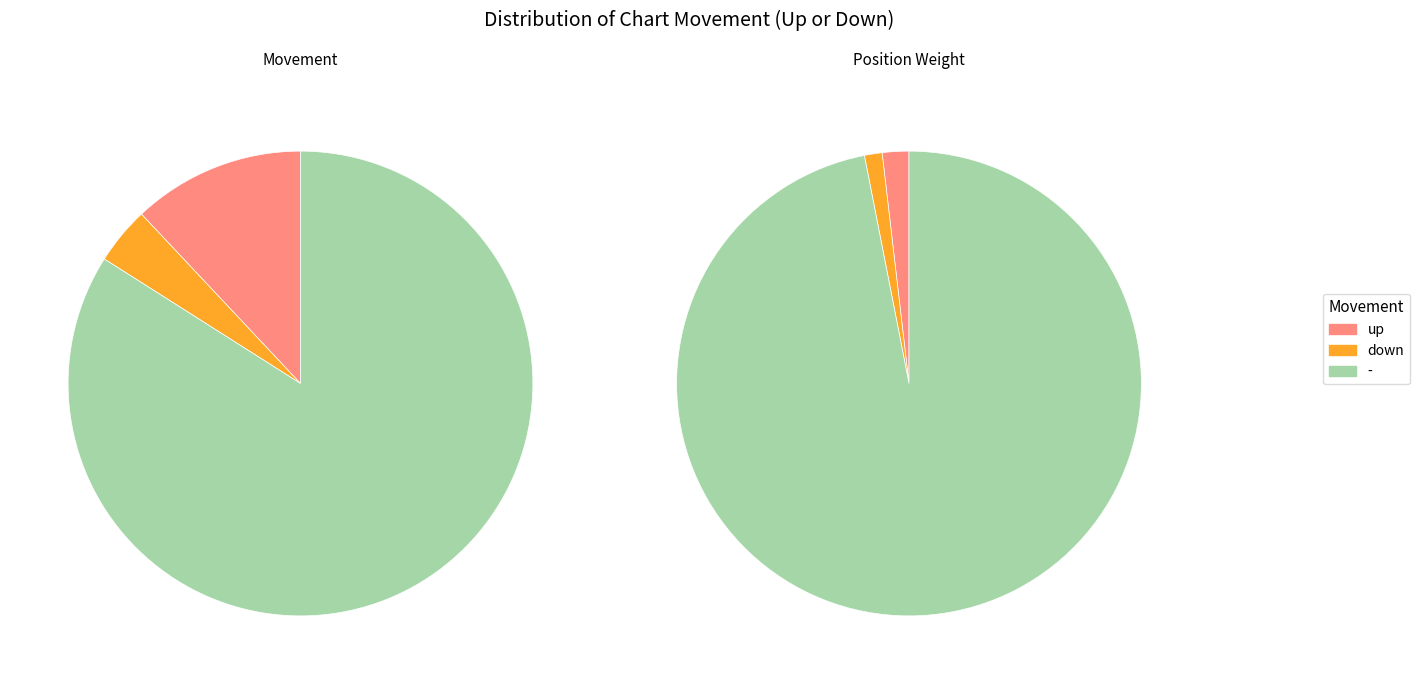

What is the total percentage of - and up?

96.0%